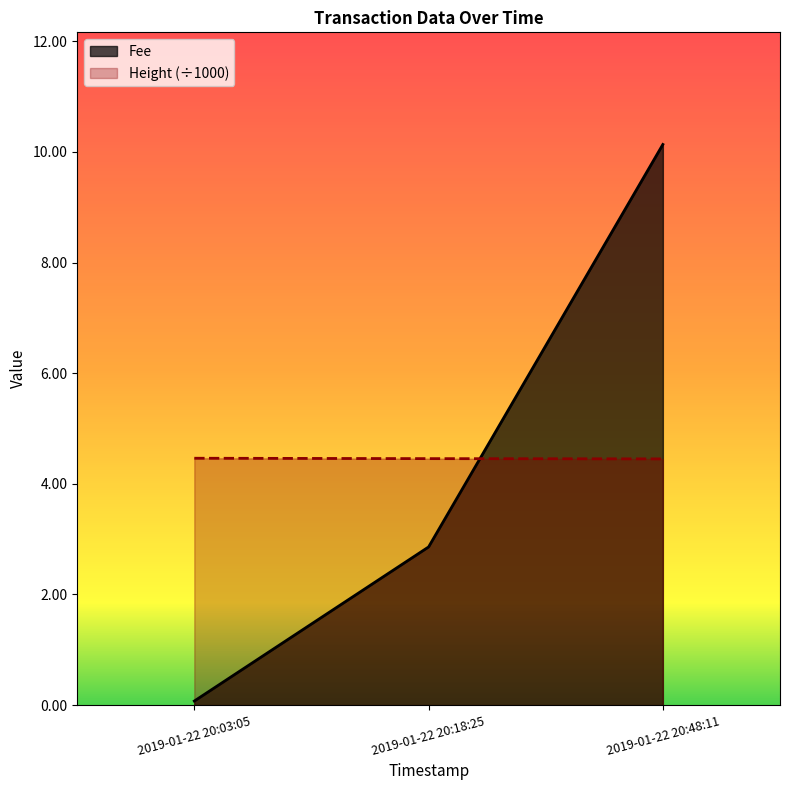

What are all the series names shown in the legend?

Fee, Height (÷1000)